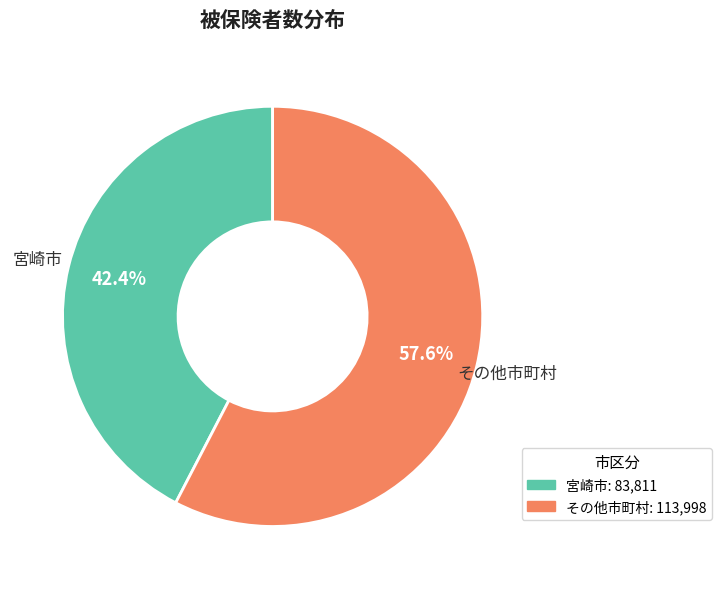

Count the number of slices in the pie.

2